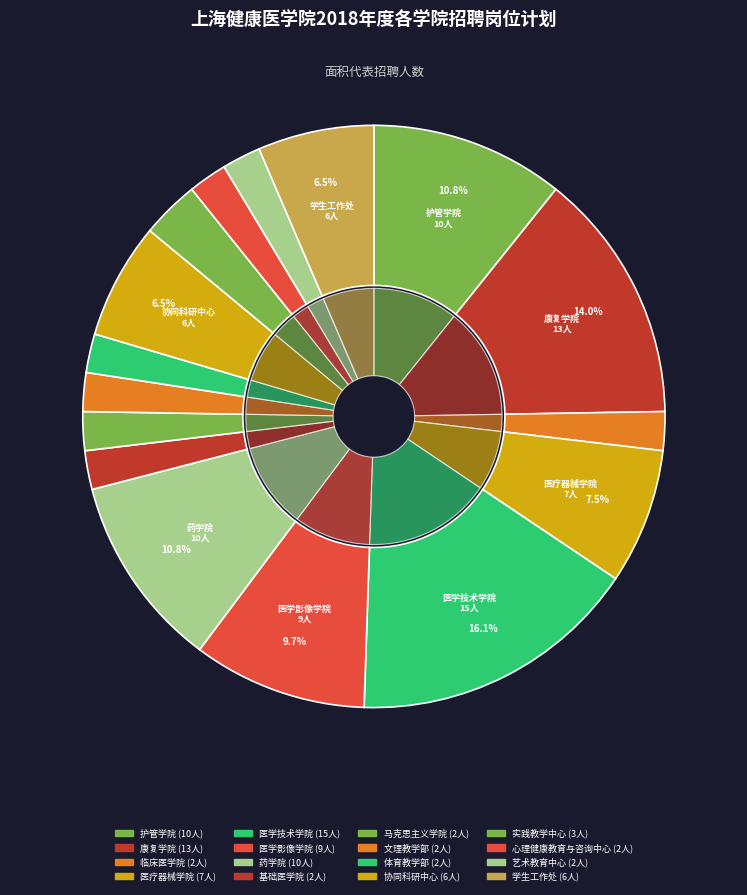

To the nearest percent, what percentage of the pie is 康复学院?

14%